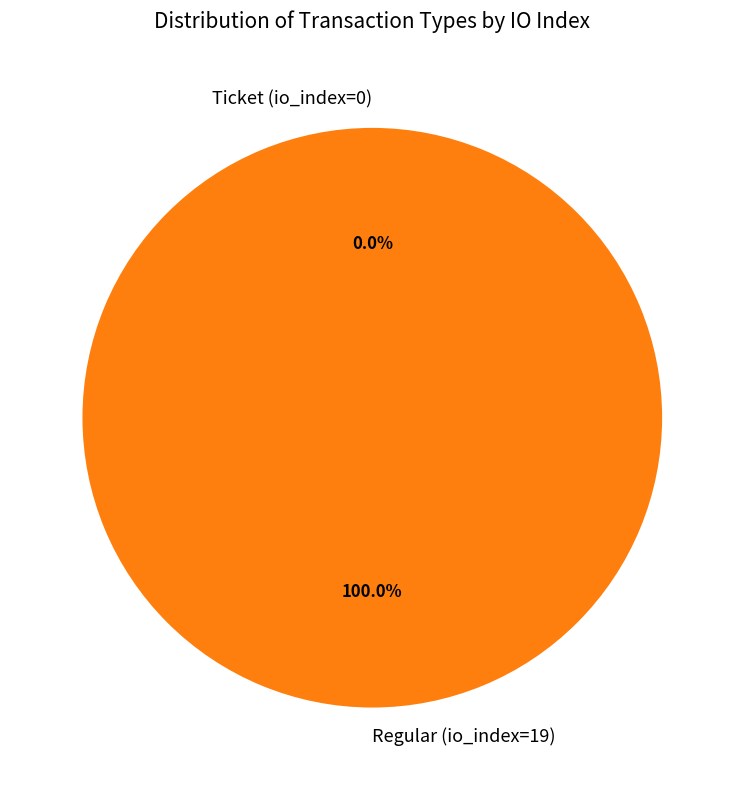

To the nearest percent, what is the average slice percentage?

50%